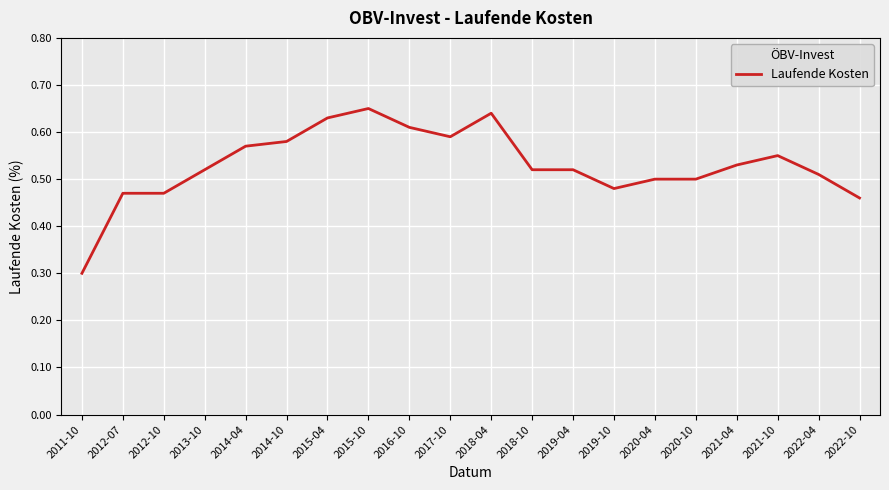

Is this an area chart (filled region under the line)?

No